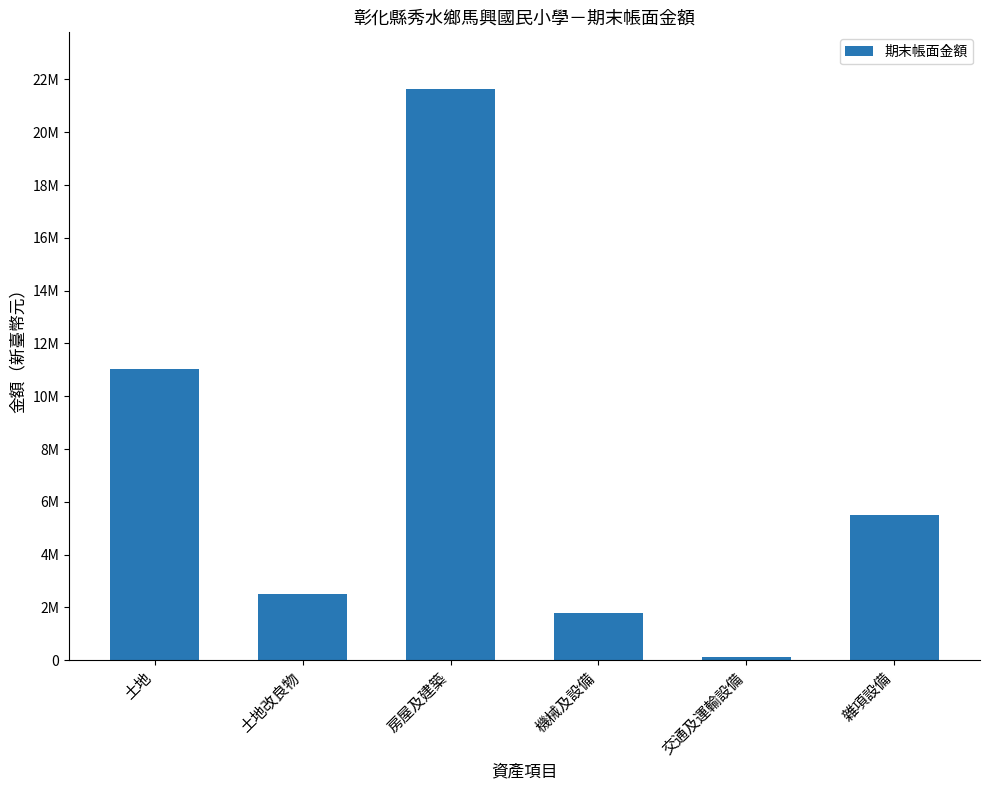

Does the chart contain any negative values?

No